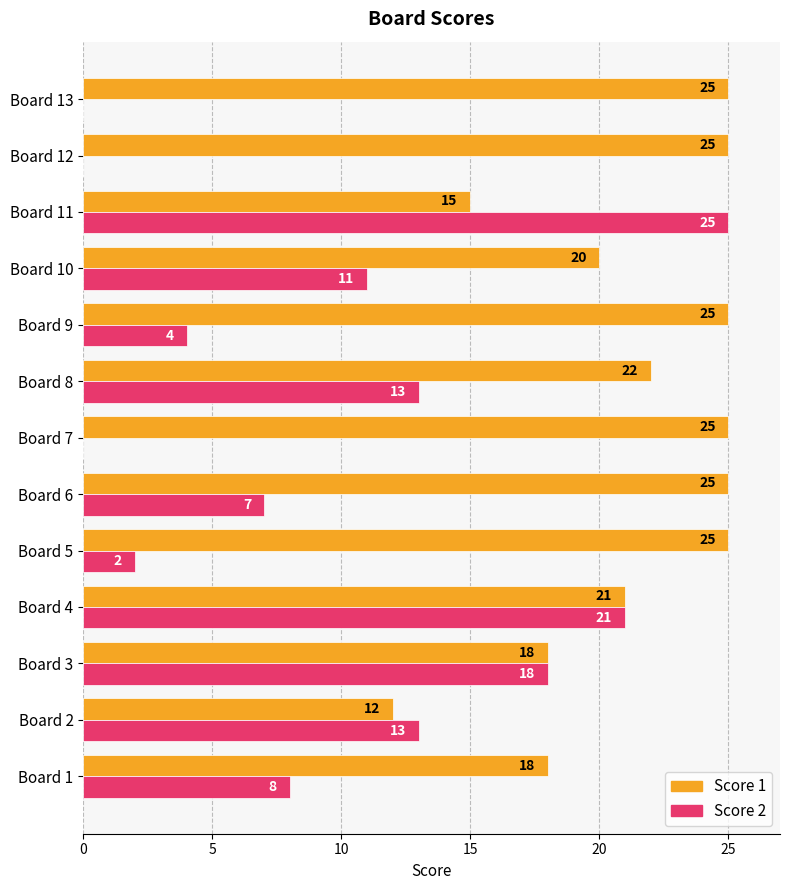

At which category is the sum across all series the highest?

Board 4